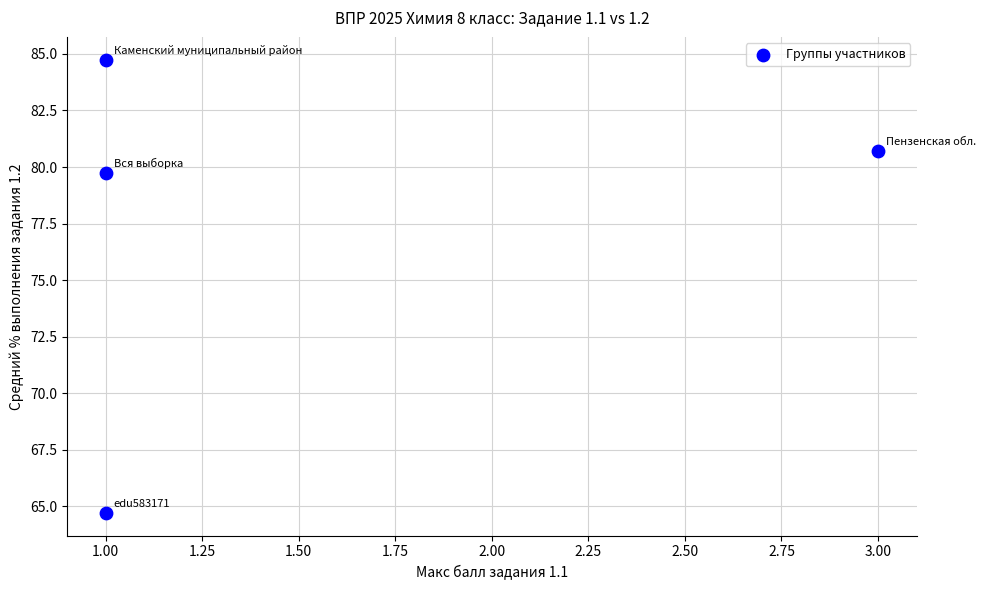

What Y value in the scatter plot is closest to 74?

79.7